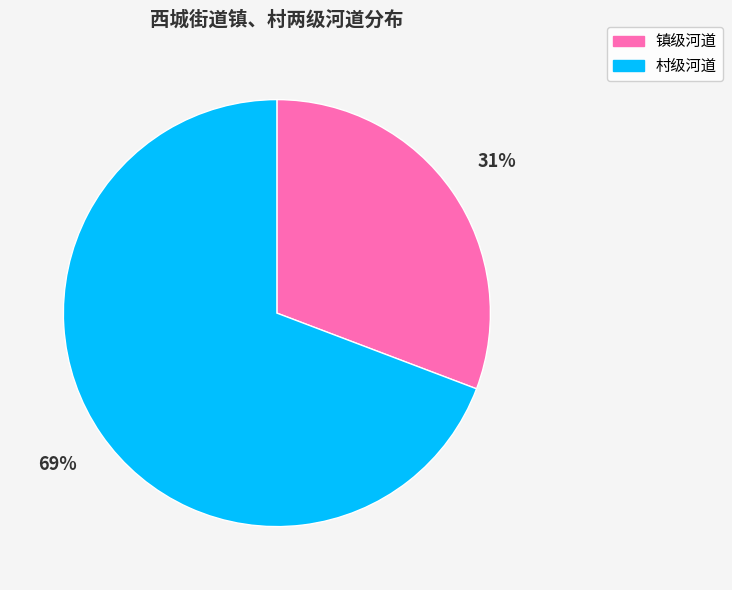

Do 镇级河道 and 村级河道 together represent more than half of the pie?

Yes